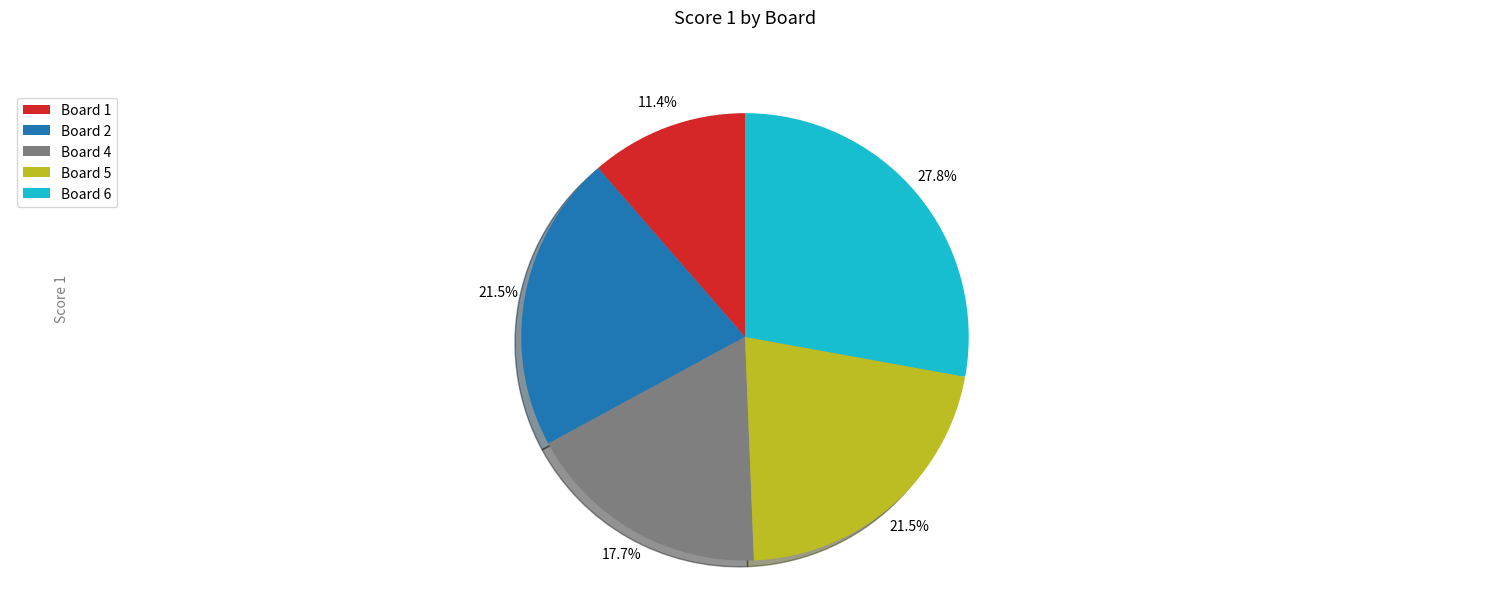

Which category has the biggest portion of the pie?

Board 6